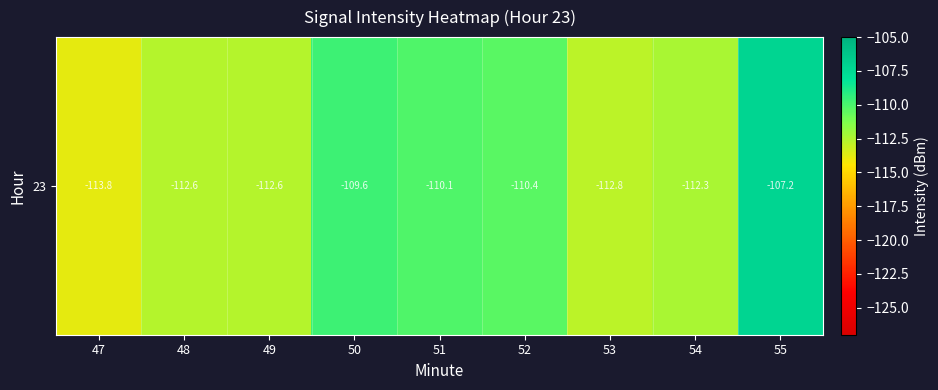

What is the difference between the values at 53 and 48?

0.2